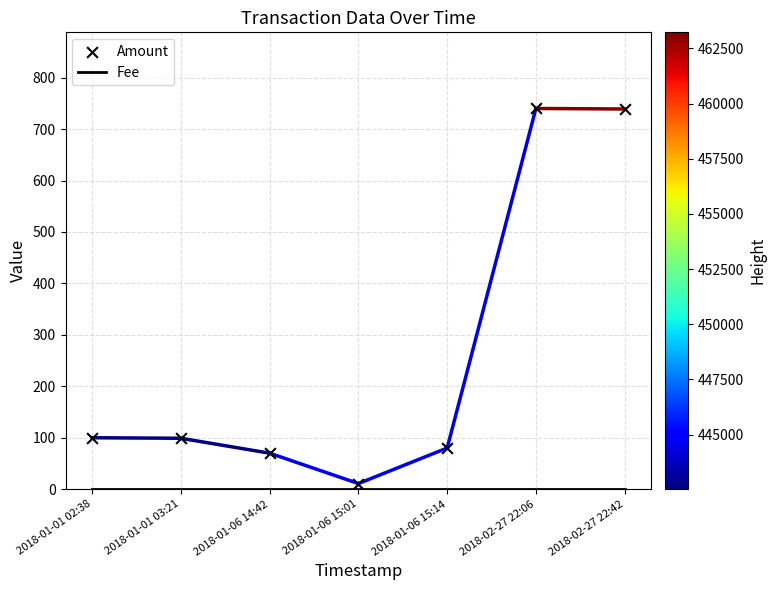

Is the value of Amount at 2018-01-06 15:14 greater than the value of Fee at 2018-01-06 15:14?

Yes